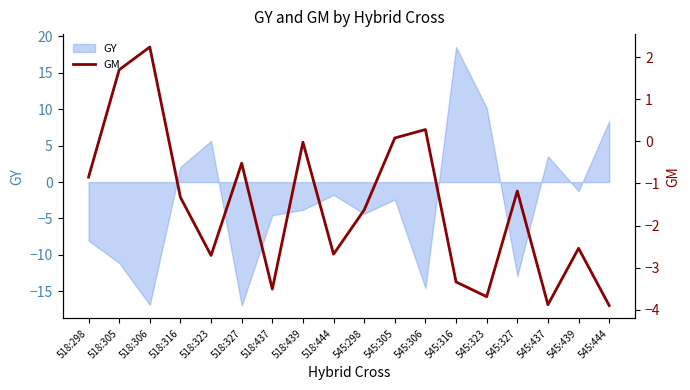

What is the label of the 16th point from the left?

545:437